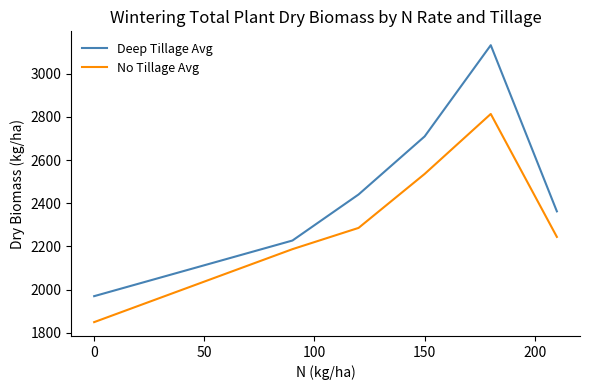

Is this an area chart (filled region under the line)?

No